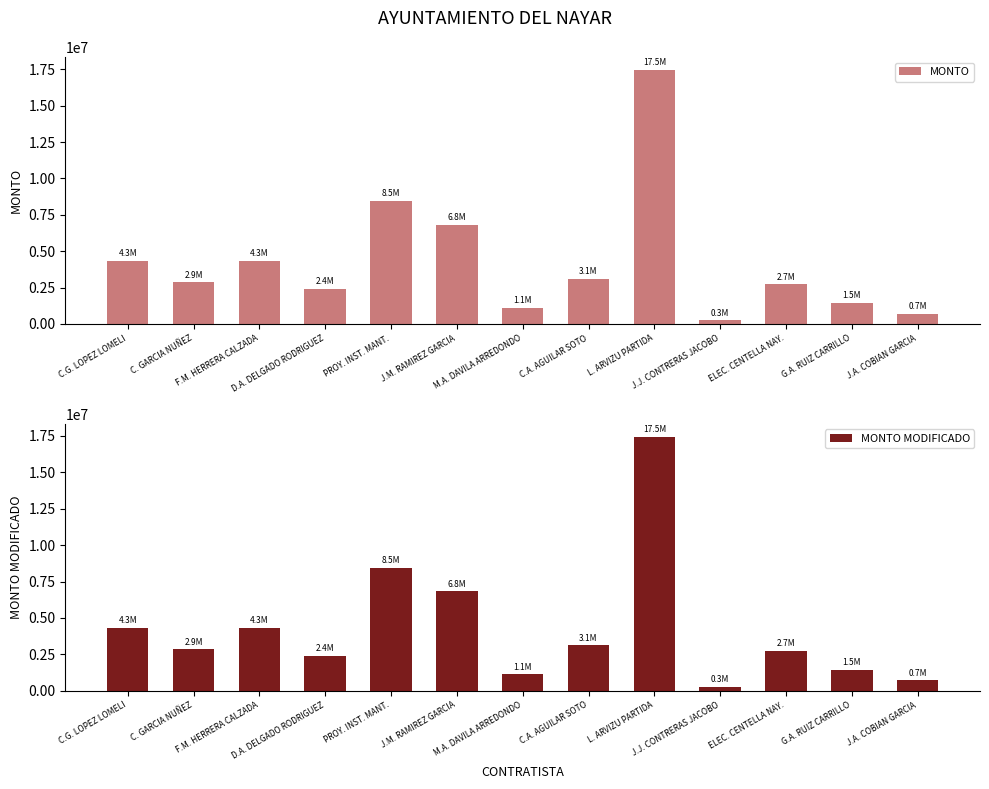

What is the smallest value displayed?

255504.6